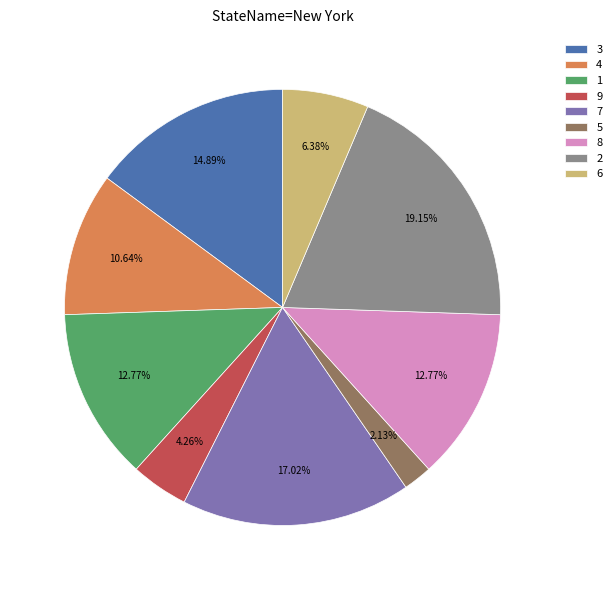

To the nearest percent, what is the average slice percentage?

11%